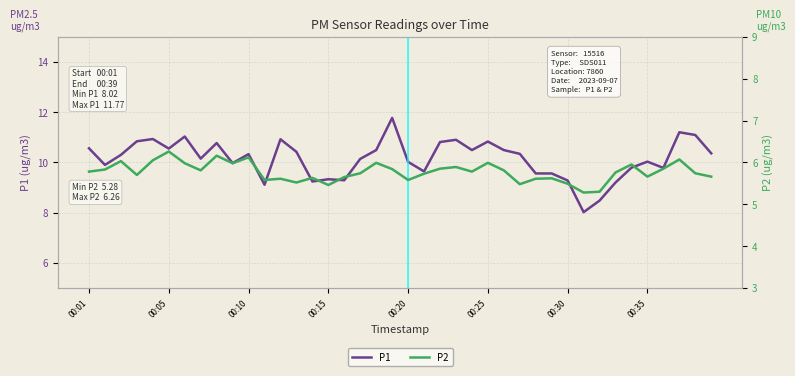

Which series has the widest spread of values?

P1